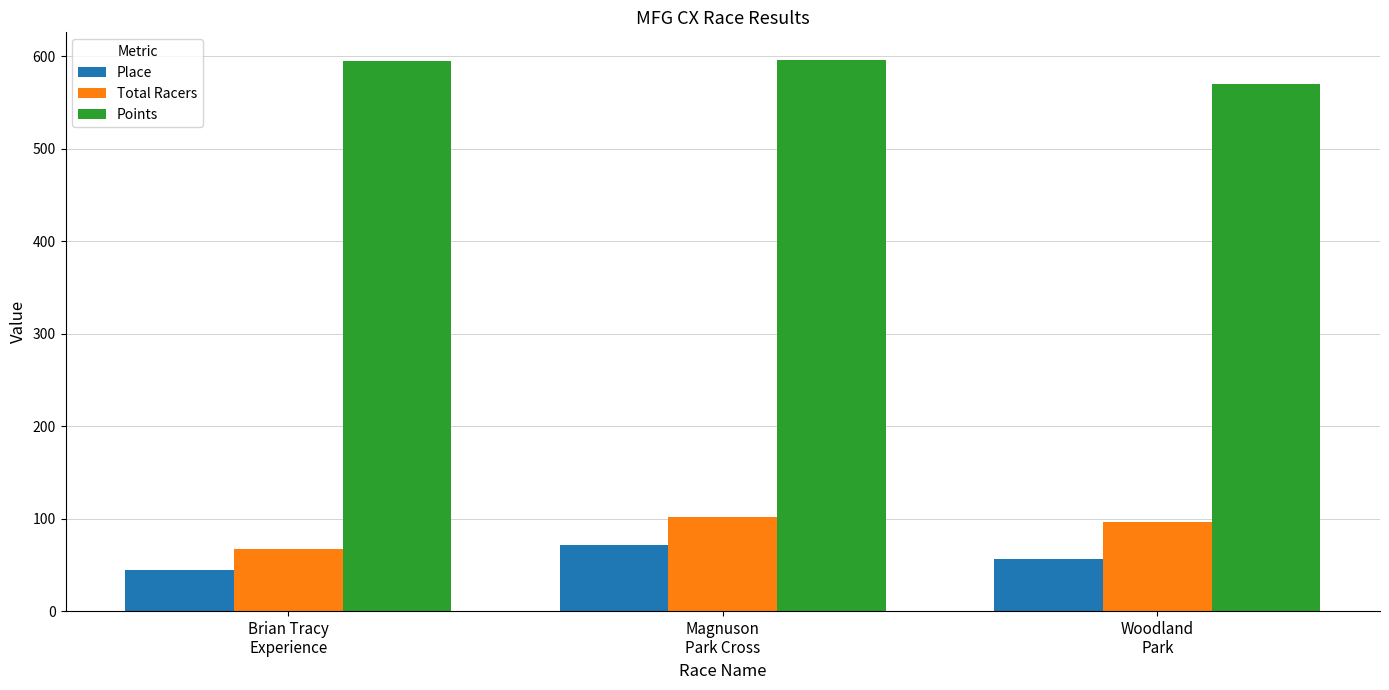

Rank the series at Magnuson
Park Cross from highest to lowest value.

Points, Total Racers, Place